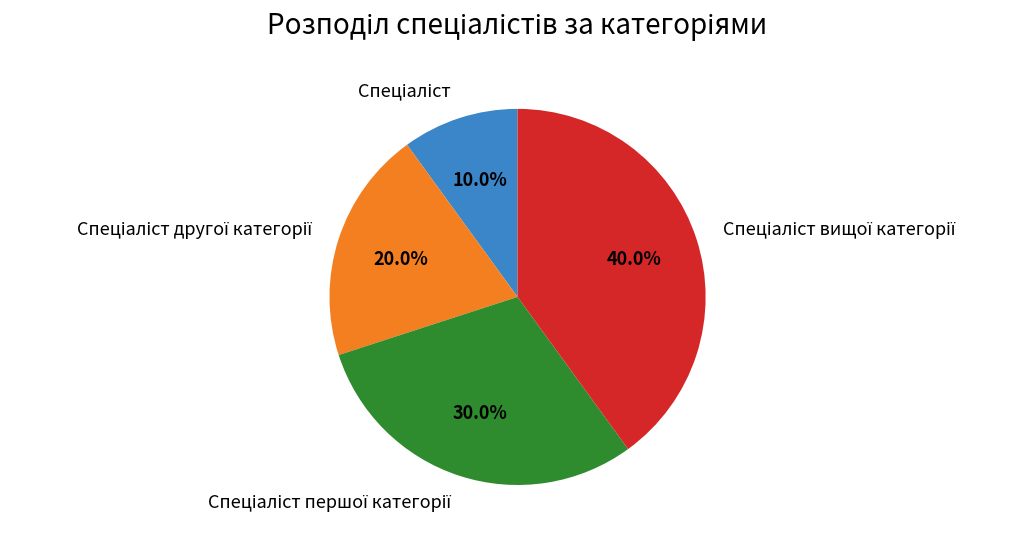

Count the number of slices in the pie.

4